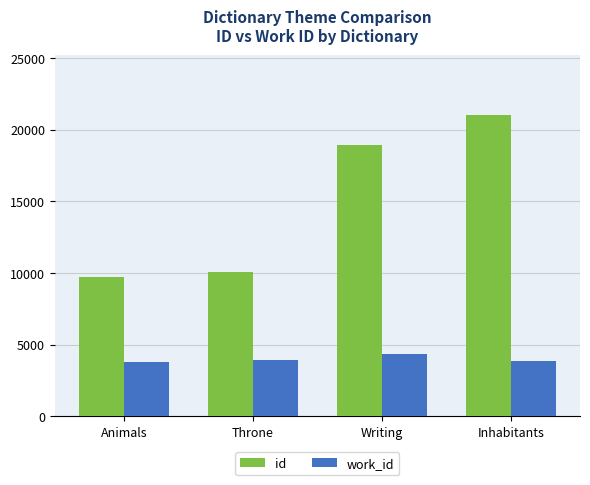

Between Writing and Inhabitants, which series saw the biggest shift?

id